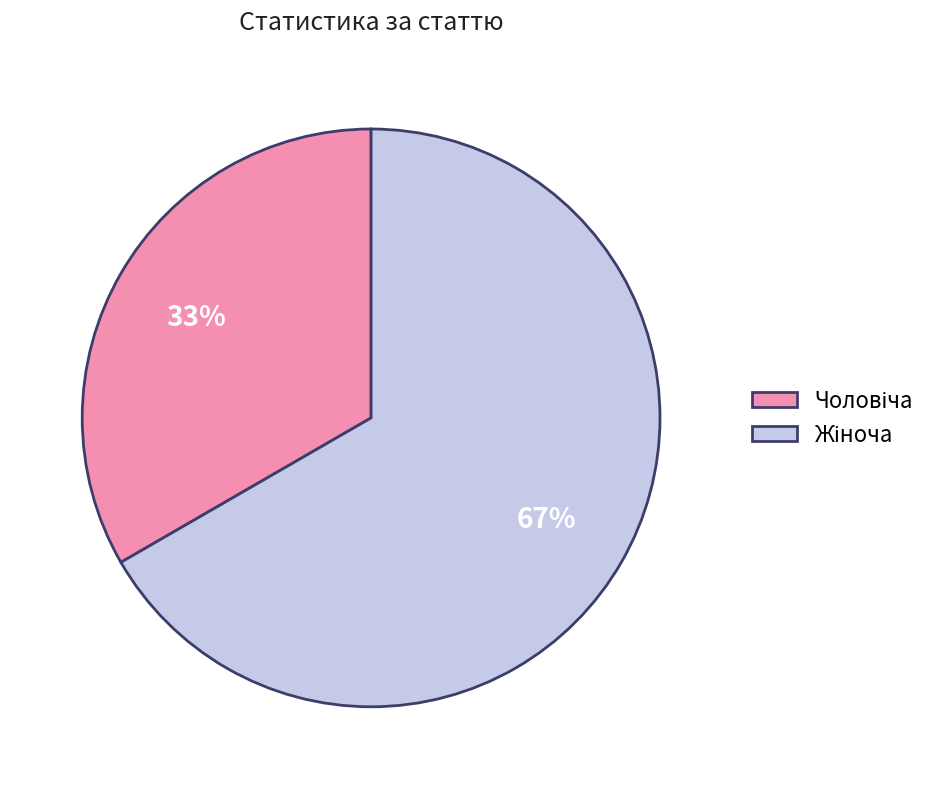

How many segments does this pie chart have?

2